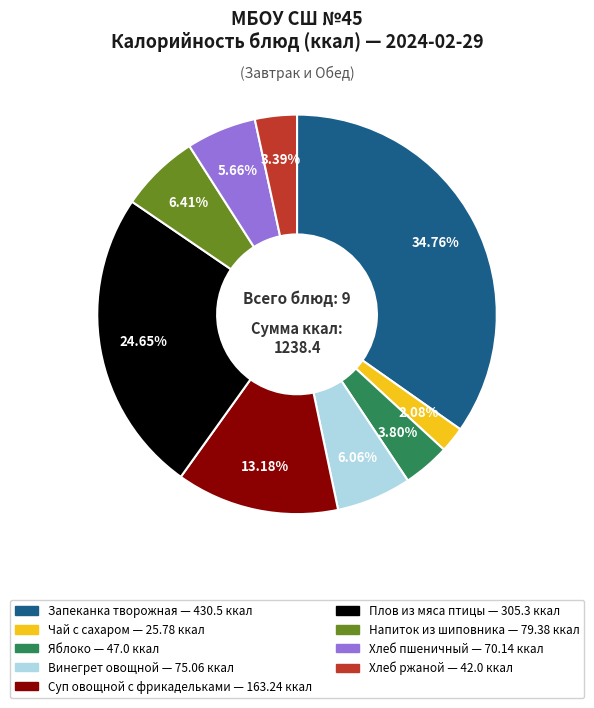

How many slices are in this pie chart?

9